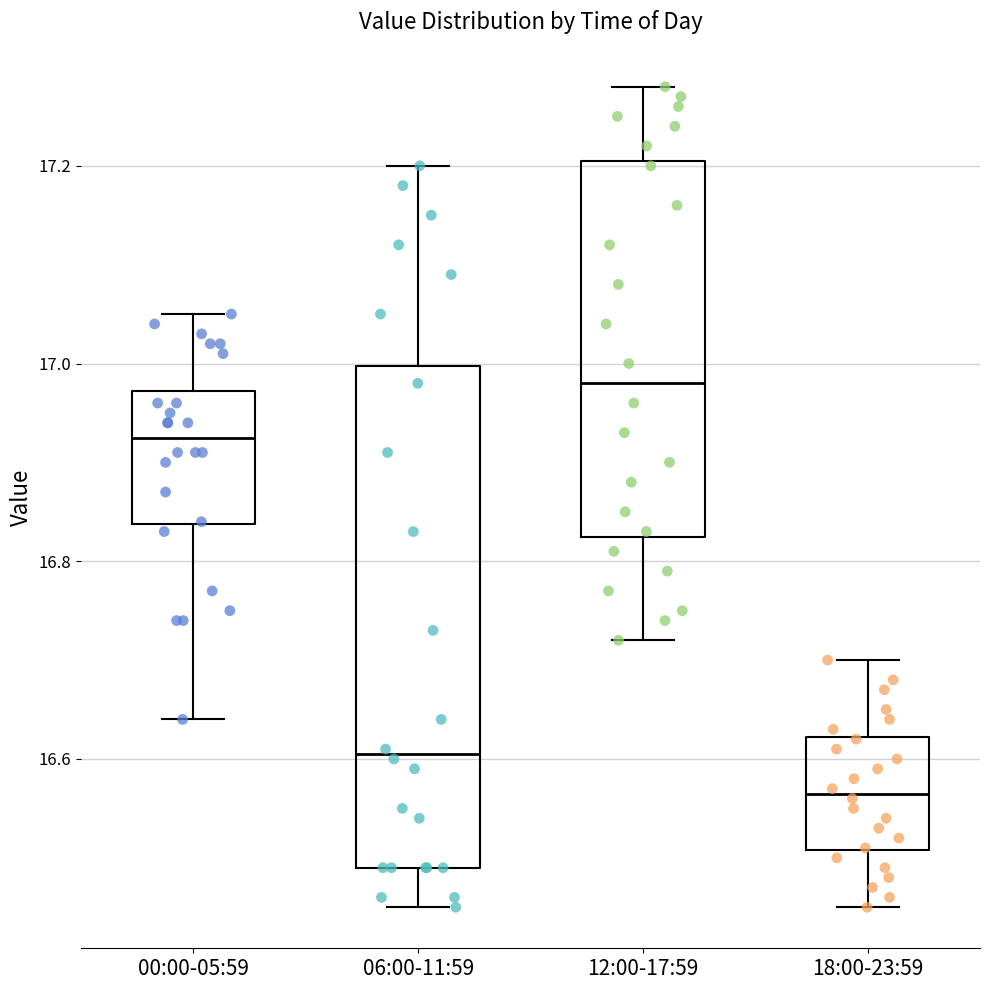

Which box has the lowest median line?

18:00-23:59